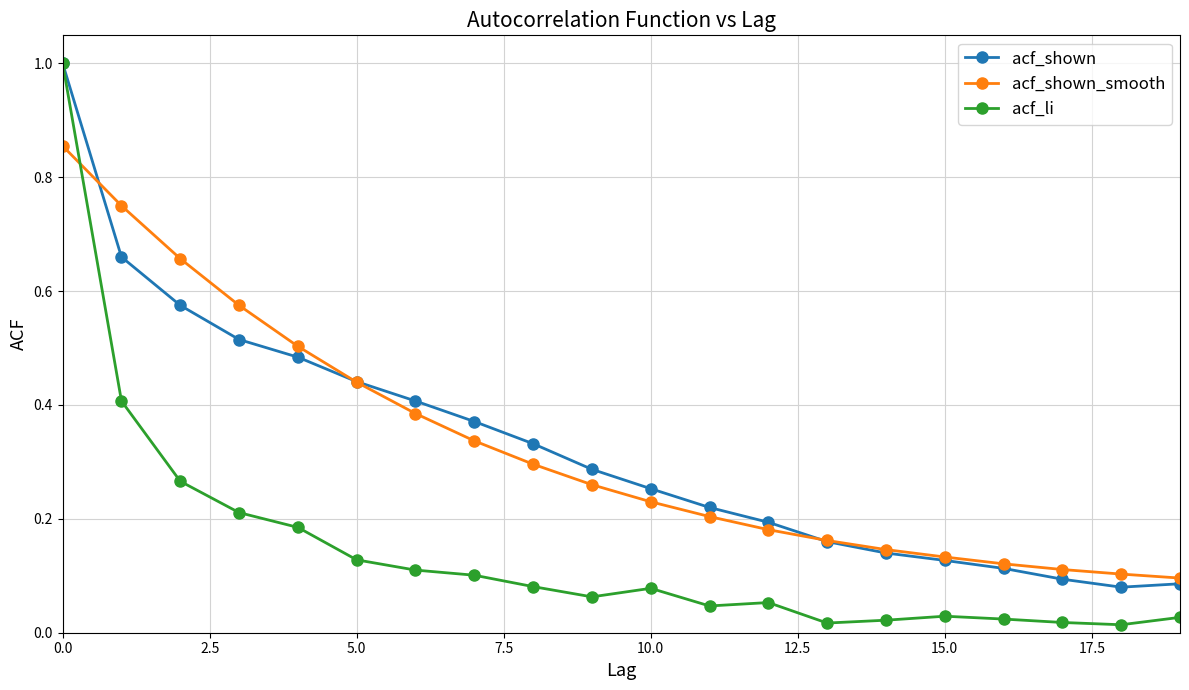

Which series has the largest range (max minus min)?

acf_li